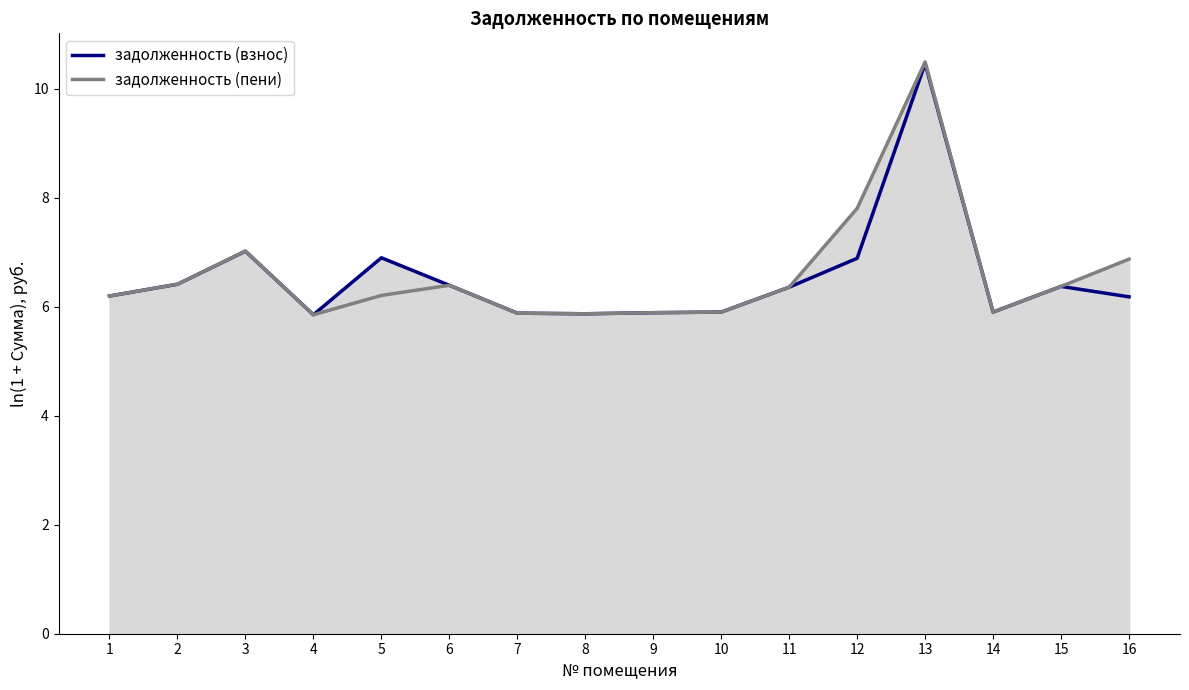

Which category has the lowest value across all series?

4